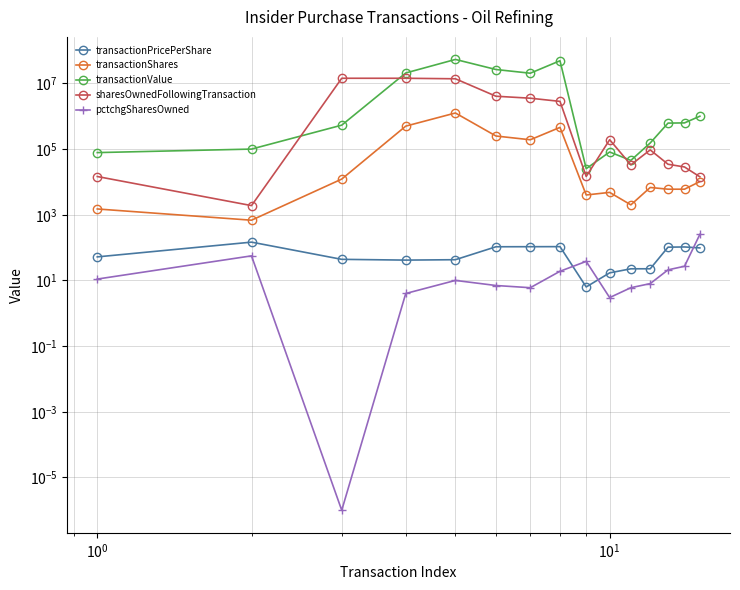

What are all the series names shown in the legend?

transactionPricePerShare, transactionShares, transactionValue, sharesOwnedFollowingTransaction, pctchgSharesOwned